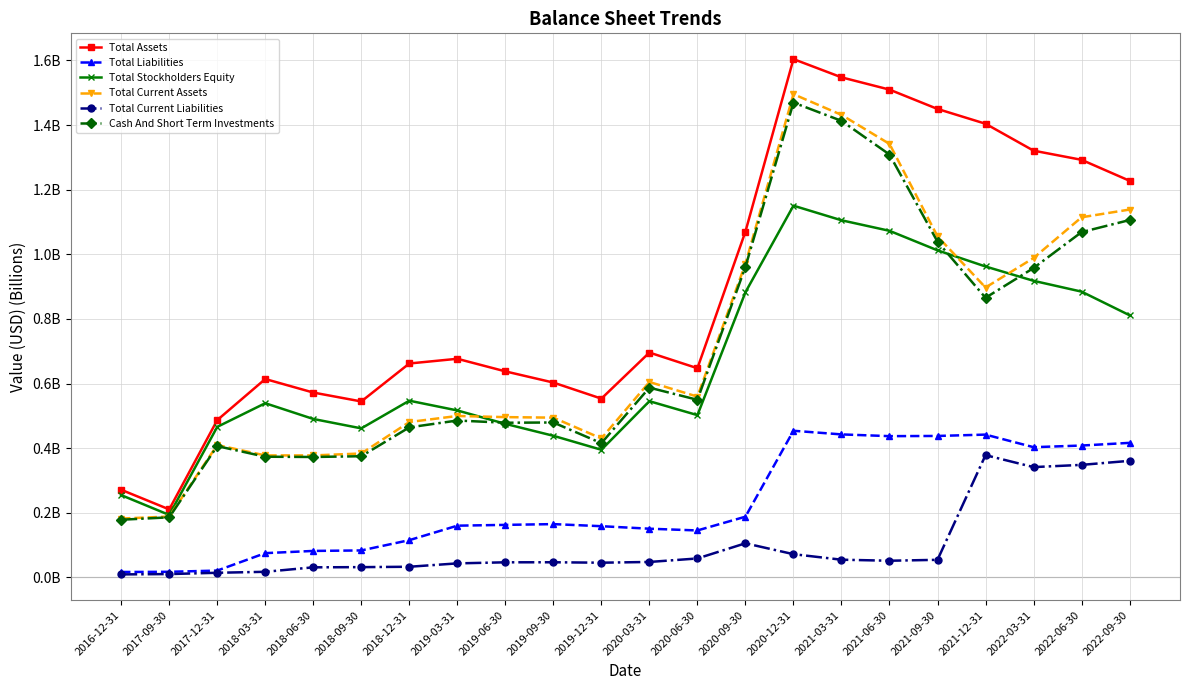

True or false: Total Current Assets and Total Current Liabilities intersect in this chart.

False